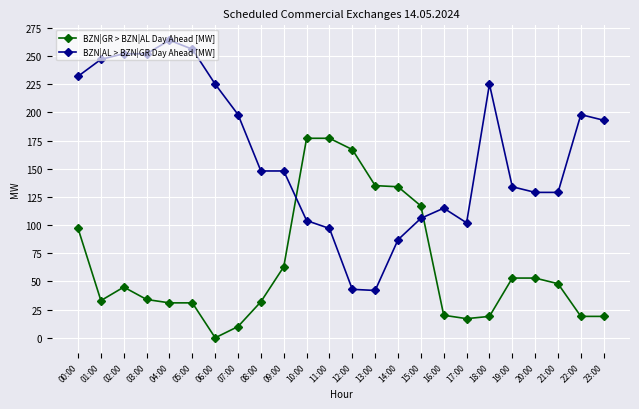

The BZN|GR > BZN|AL Day Ahead [MW] series shows 63 at 09:00. True or false?

True